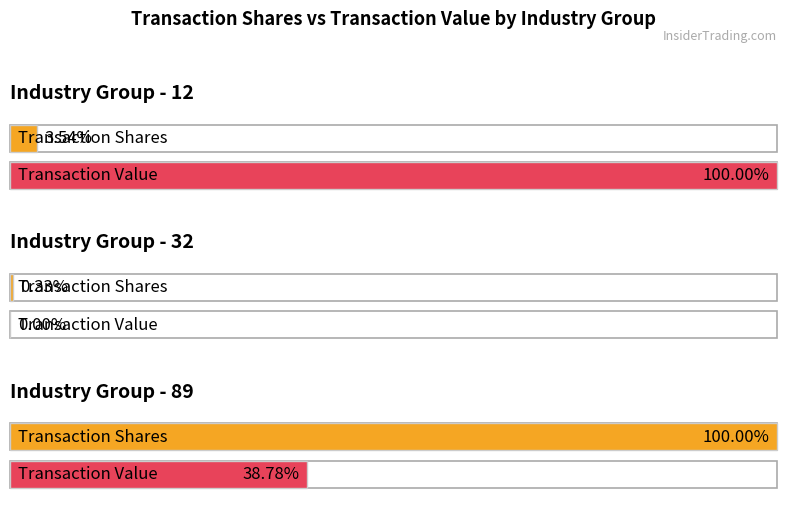

What are all the series names shown in the legend?

transactionShares, transactionValue